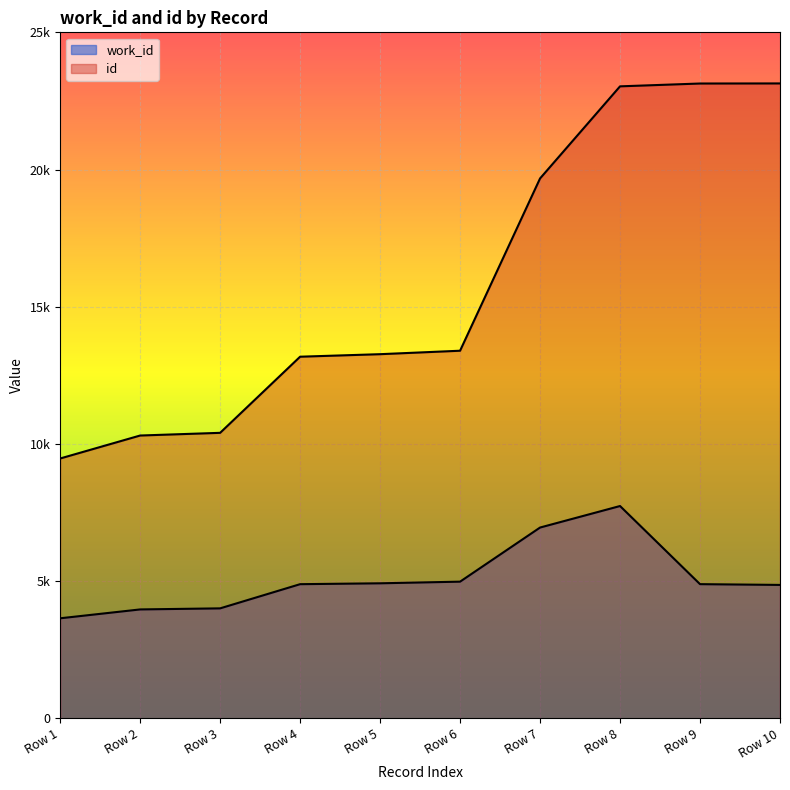

How many lines are shown in the chart?

2